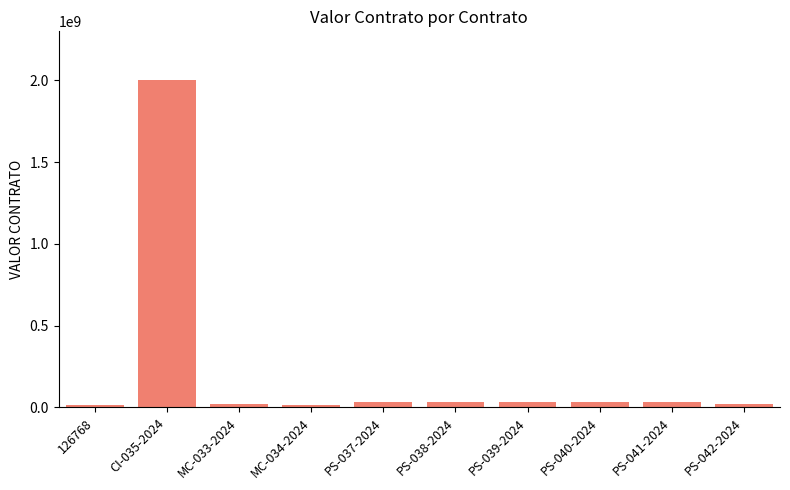

What is the sum of all values?

2243723550